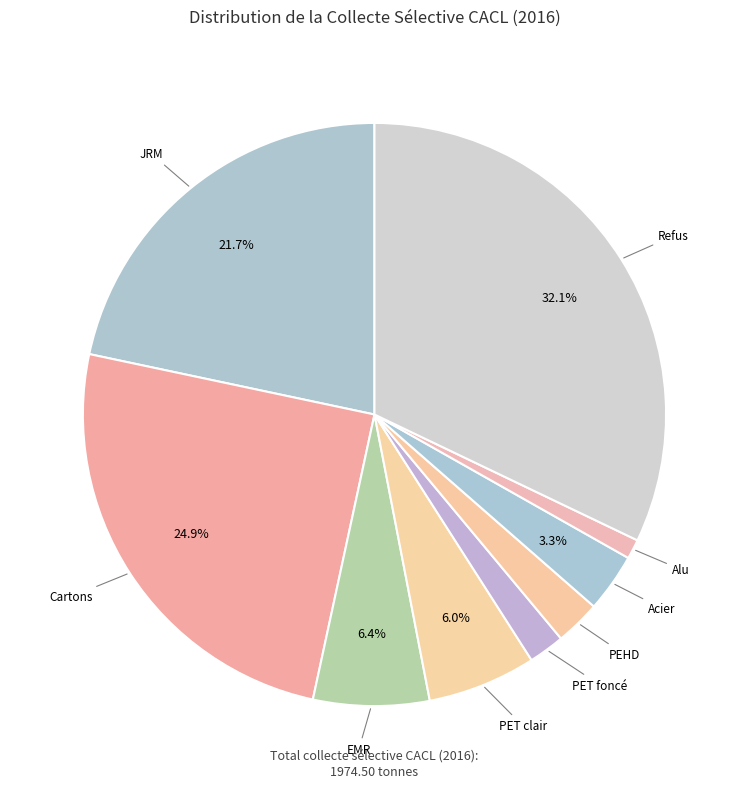

Count the number of slices in the pie.

9